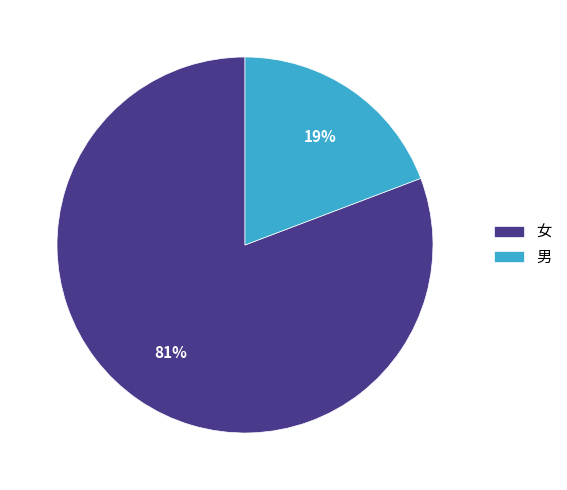

Combined, do 男 and 女 account for over 50%?

Yes